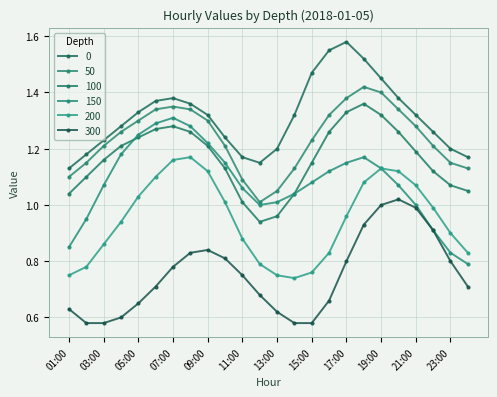

Reading left to right, list all the values displayed in this chart.

0: 01:00=1.1	02:00=1.2	03:00=1.2	04:00=1.3	05:00=1.3	06:00=1.4	07:00=1.4	08:00=1.4	09:00=1.3	10:00=1.2	11:00=1.2	12:00=1.1	13:00=1.2	14:00=1.3	15:00=1.5	16:00=1.6	17:00=1.6	18:00=1.5	19:00=1.4	20:00=1.4	21:00=1.3	22:00=1.3	23:00=1.2	24:00=1.2
50: 01:00=1.1	02:00=1.1	03:00=1.2	04:00=1.3	05:00=1.3	06:00=1.3	07:00=1.4	08:00=1.3	09:00=1.3	10:00=1.2	11:00=1.1	12:00=1.0	13:00=1.1	14:00=1.1	15:00=1.2	16:00=1.3	17:00=1.4	18:00=1.4	19:00=1.4	20:00=1.3	21:00=1.3	22:00=1.2	23:00=1.1	24:00=1.1
100: 01:00=1.0	02:00=1.1	03:00=1.2	04:00=1.2	05:00=1.2	06:00=1.3	07:00=1.3	08:00=1.3	09:00=1.2	10:00=1.1	11:00=1.0	12:00=0.9	13:00=1.0	14:00=1.0	15:00=1.1	16:00=1.3	17:00=1.3	18:00=1.4	19:00=1.3	20:00=1.3	21:00=1.2	22:00=1.1	23:00=1.1	24:00=1.1
150: 01:00=0.8	02:00=0.9	03:00=1.1	04:00=1.2	05:00=1.2	06:00=1.3	07:00=1.3	08:00=1.3	09:00=1.2	10:00=1.1	11:00=1.1	12:00=1.0	13:00=1.0	14:00=1.0	15:00=1.1	16:00=1.1	17:00=1.1	18:00=1.2	19:00=1.1	20:00=1.1	21:00=1.0	22:00=0.9	23:00=0.8	24:00=0.8
200: 01:00=0.8	02:00=0.8	03:00=0.9	04:00=0.9	05:00=1.0	06:00=1.1	07:00=1.2	08:00=1.2	09:00=1.1	10:00=1.0	11:00=0.9	12:00=0.8	13:00=0.8	14:00=0.7	15:00=0.8	16:00=0.8	17:00=1.0	18:00=1.1	19:00=1.1	20:00=1.1	21:00=1.1	22:00=1.0	23:00=0.9	24:00=0.8
300: 01:00=0.6	02:00=0.6	03:00=0.6	04:00=0.6	05:00=0.7	06:00=0.7	07:00=0.8	08:00=0.8	09:00=0.8	10:00=0.8	11:00=0.8	12:00=0.7	13:00=0.6	14:00=0.6	15:00=0.6	16:00=0.7	17:00=0.8	18:00=0.9	19:00=1.0	20:00=1.0	21:00=1.0	22:00=0.9	23:00=0.8	24:00=0.7